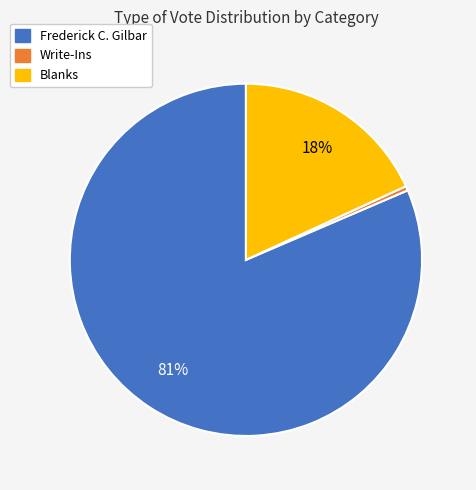

Count the number of slices in the pie.

3